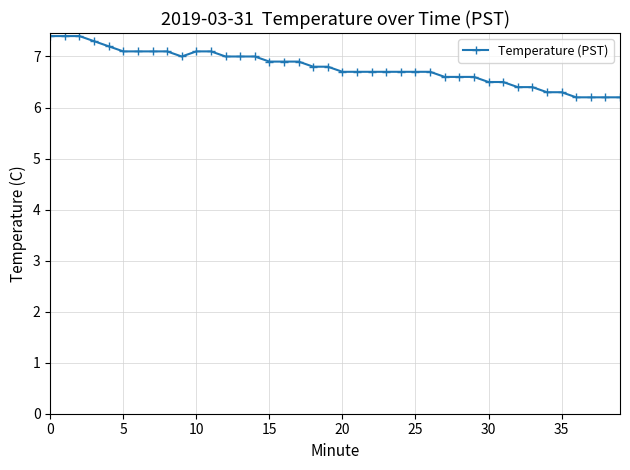

What is the average value?

6.8